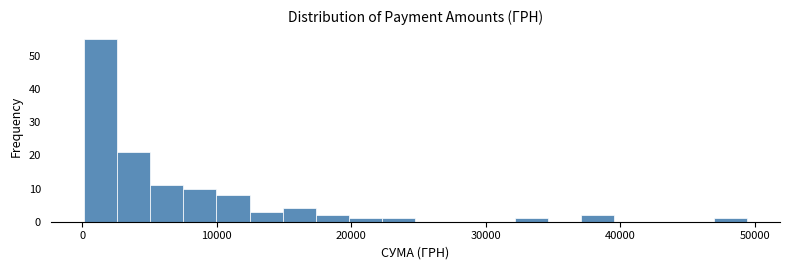

Around what value on the x-axis is the tallest bar? Give the approximate position of its centre, as read against the axis.

1000